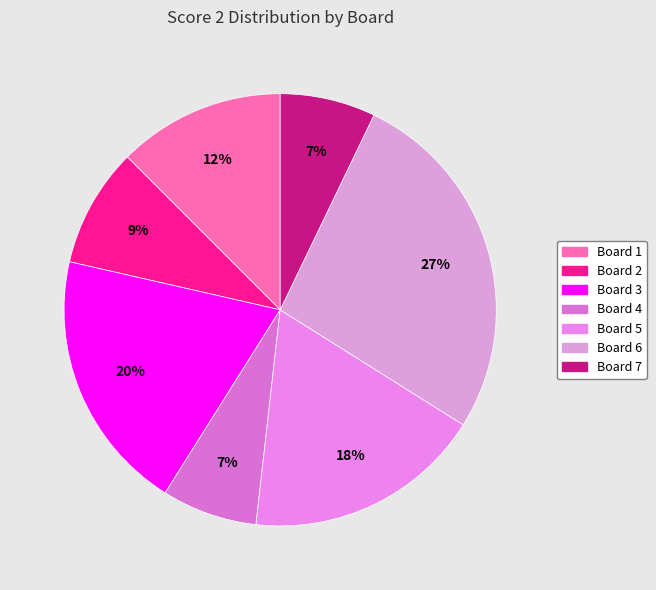

How many segments does this pie chart have?

7